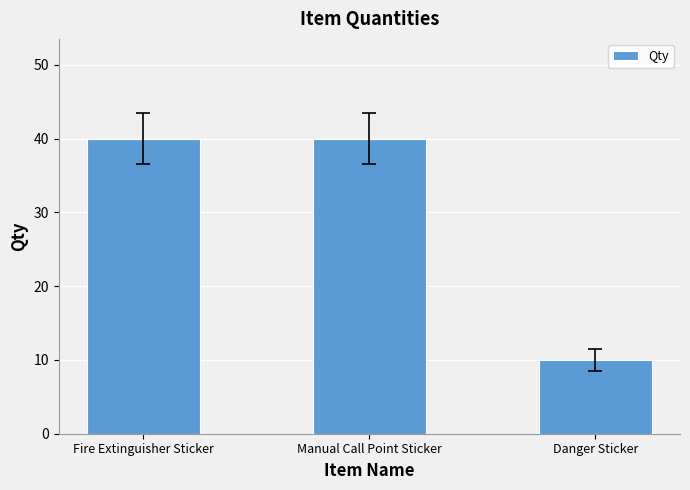

What is the sum of the values at Manual Call Point Sticker and Danger Sticker?

50